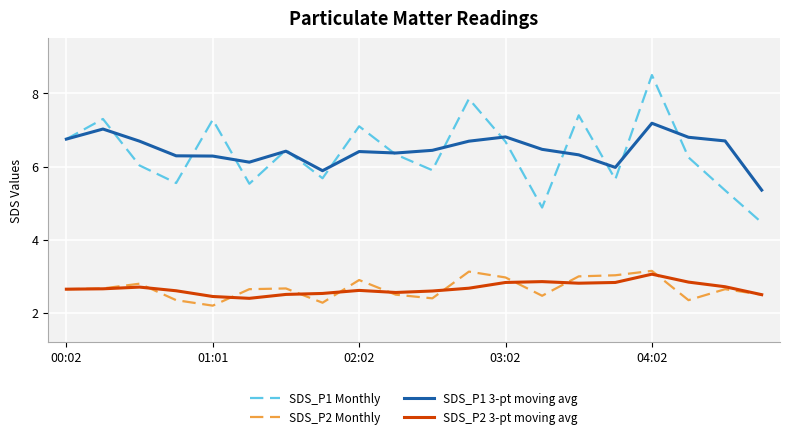

How many lines are shown in the chart?

4